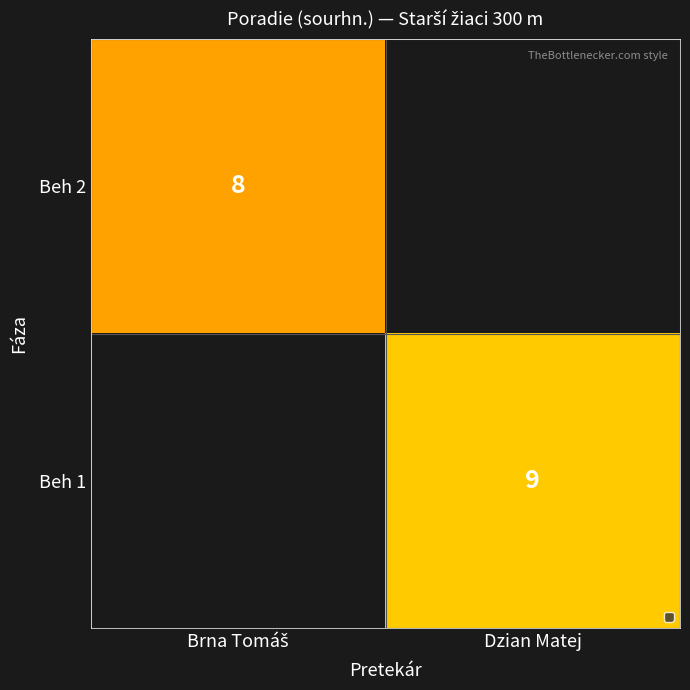

True or false: Beh 1 has a value of 9 at Dzian Matej.

True